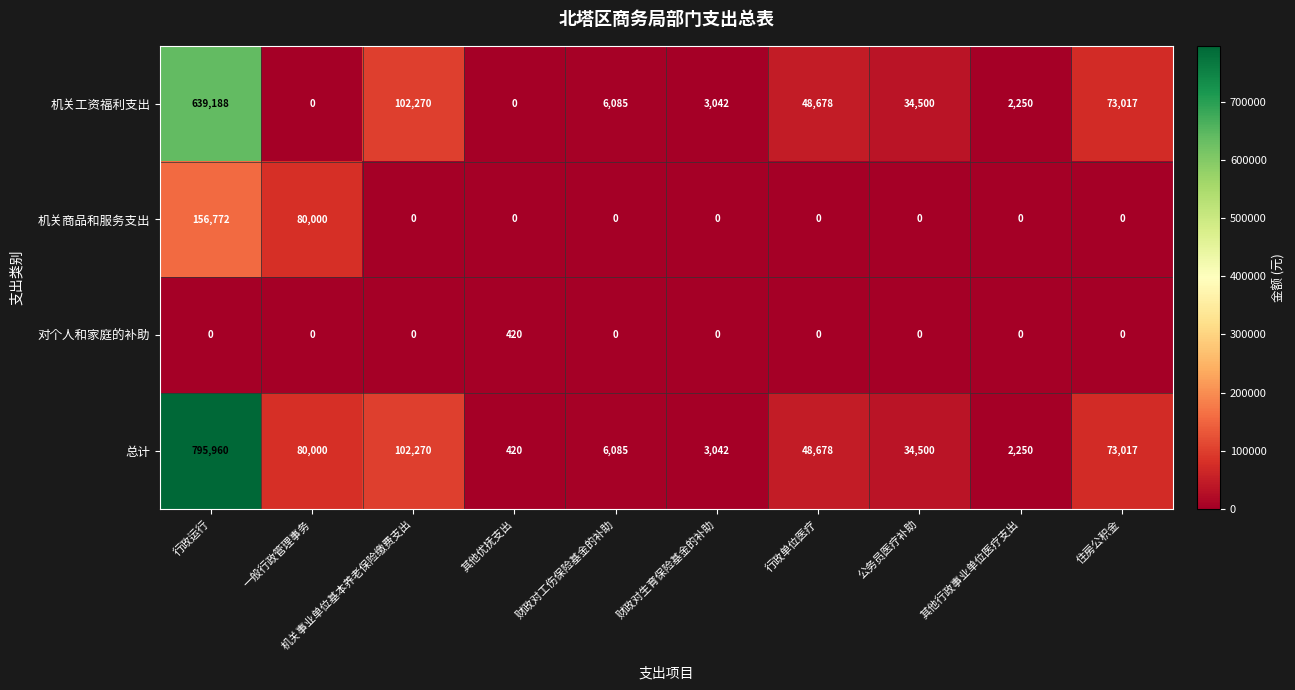

At which category is the sum across all series the highest?

行政运行